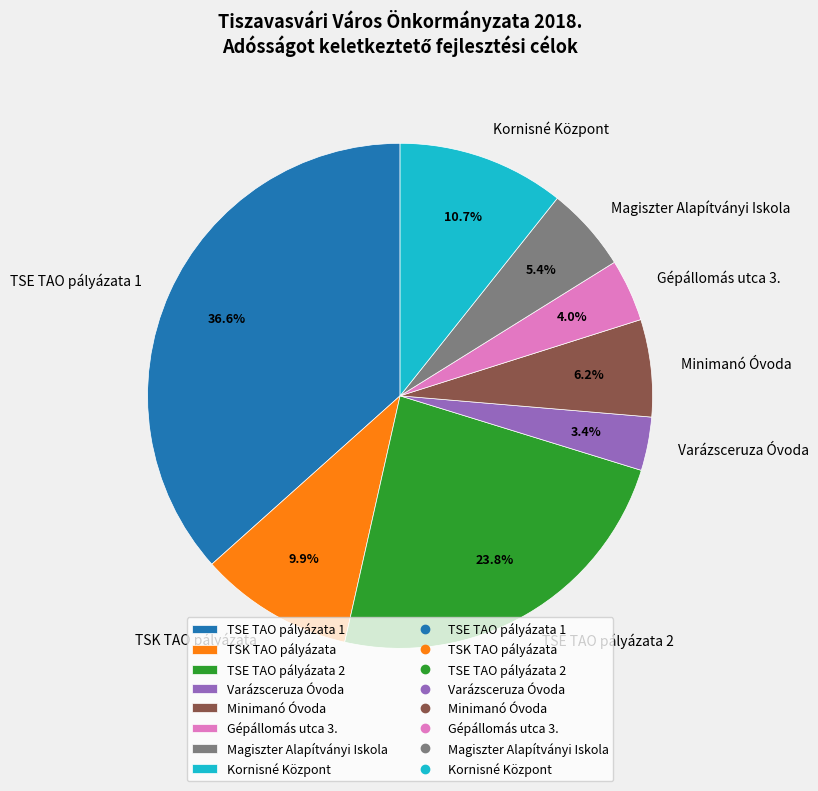

To the nearest percent, what is the difference between the largest and smallest slice percentages?

33%